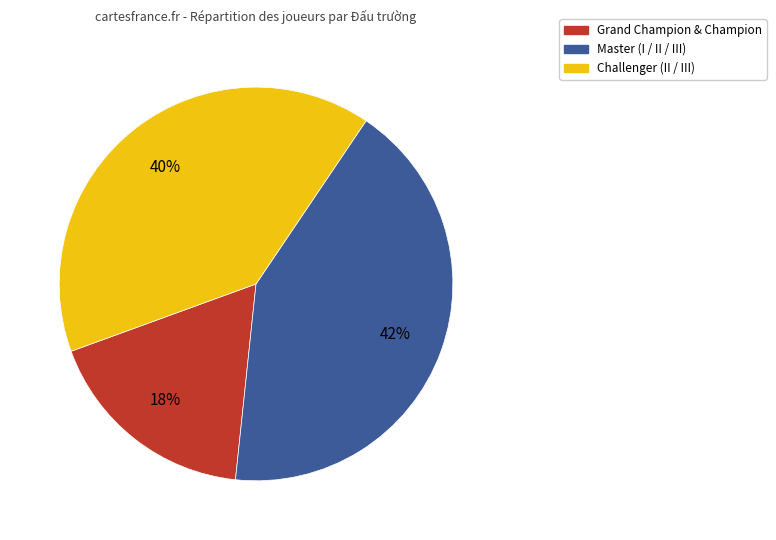

To the nearest percent, what is the difference between the largest and smallest slice percentages?

24%